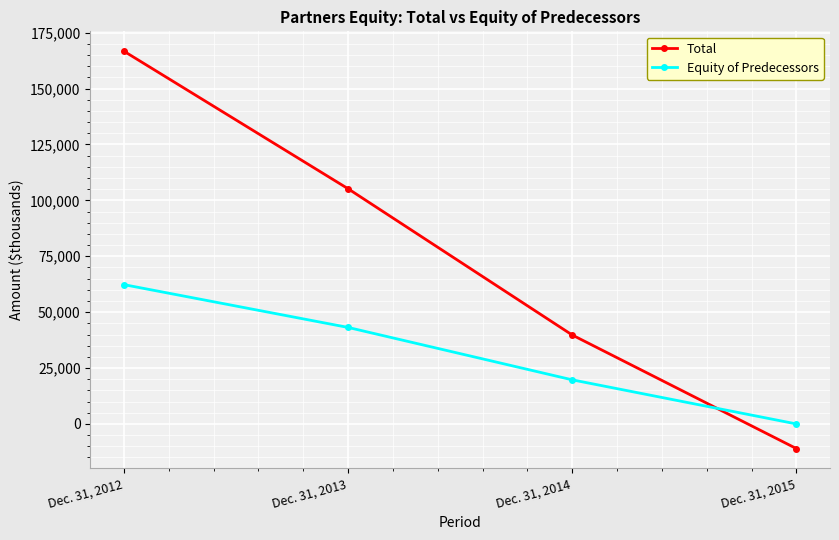

What is the maximum value shown in the chart?

166733